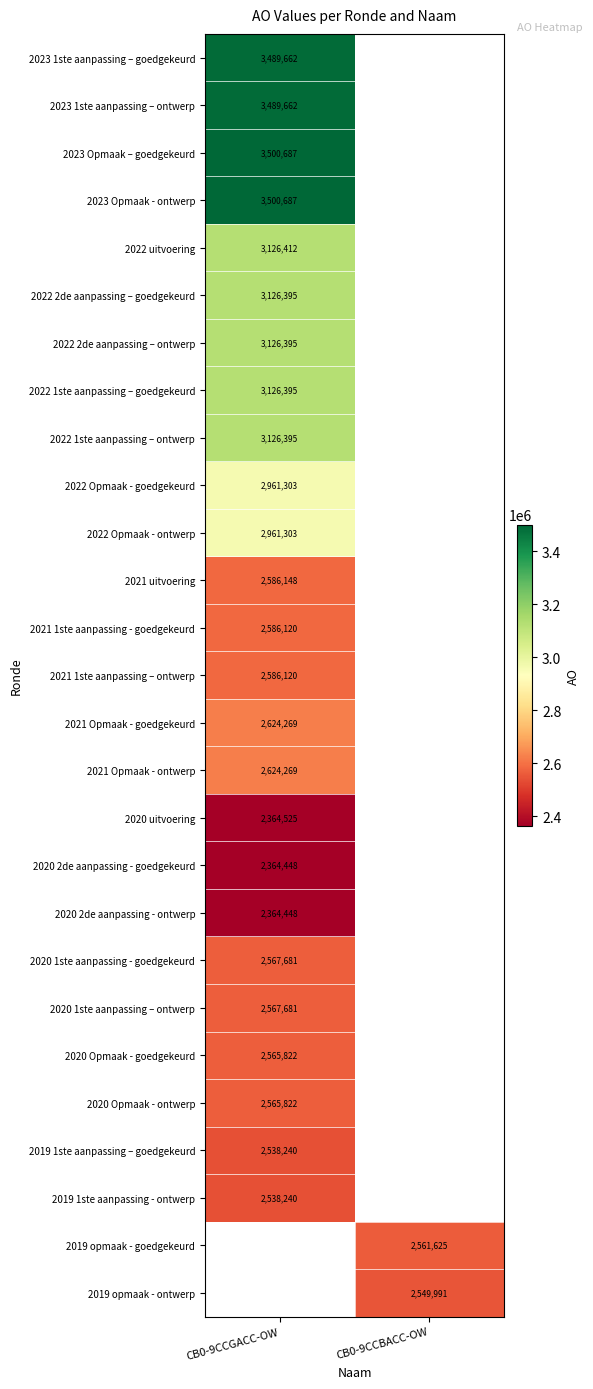

True or false: 2020 uitvoering has a value of 2364525 at CB0-9CCGACC-OW.

True